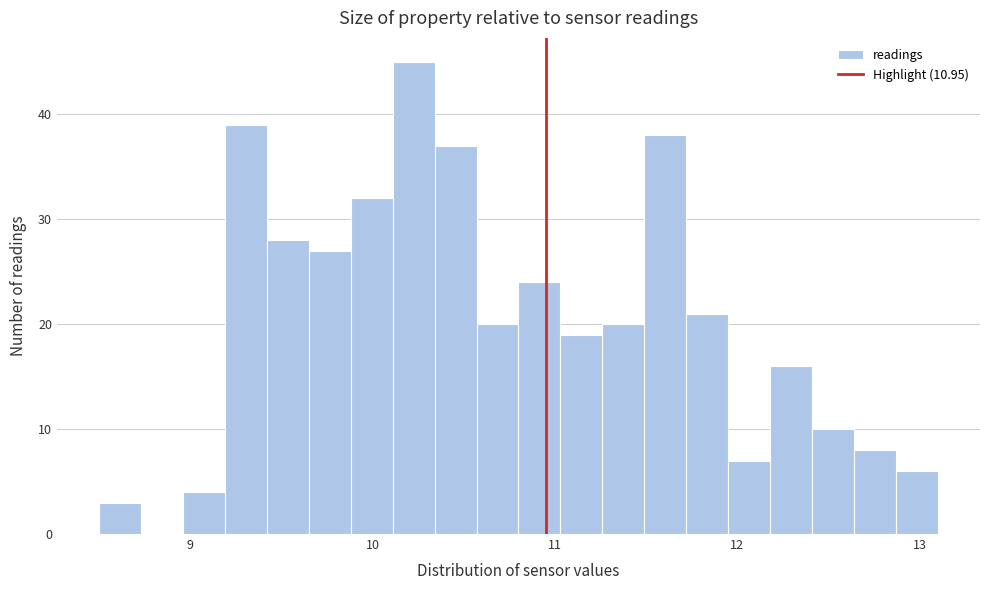

Read against the x-axis, roughly where is the centre of the tallest bar?

10.2